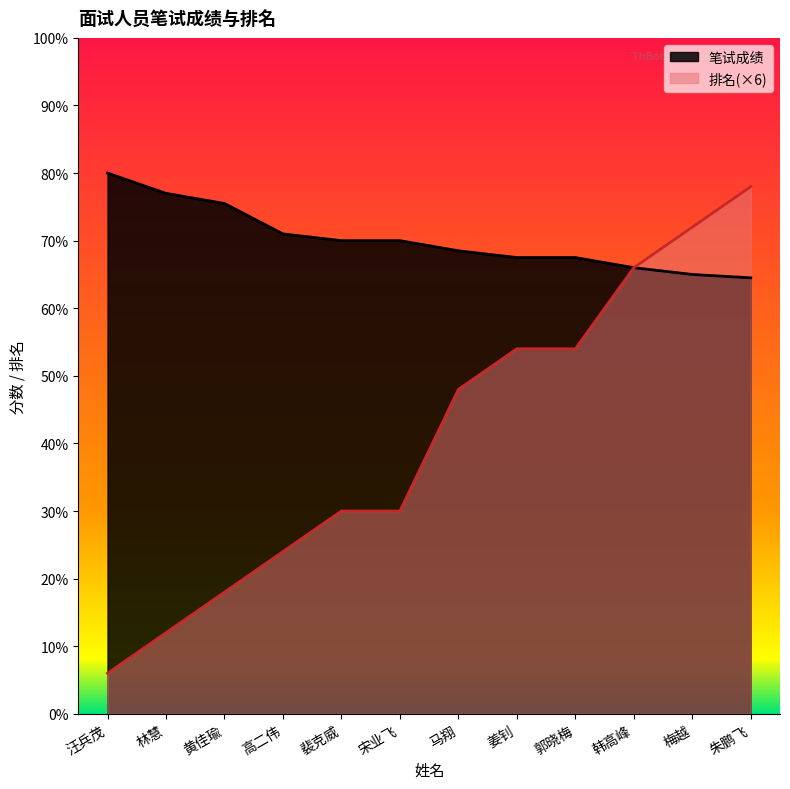

Reading left to right, what are all the values shown in this chart?

笔试成绩: 汪兵茂=80.0	林慧=77.0	黄佳瑜=75.5	高二伟=71.0	裴克威=70.0	宋业飞=70.0	马翔=68.5	姜钊=67.5	郭晓梅=67.5	韩高峰=66.0	梅越=65.0	朱鹏飞=64.5
排名: 汪兵茂=6.0	林慧=12.0	黄佳瑜=18.0	高二伟=24.0	裴克威=30.0	宋业飞=30.0	马翔=48.0	姜钊=54.0	郭晓梅=54.0	韩高峰=66.0	梅越=72.0	朱鹏飞=78.0